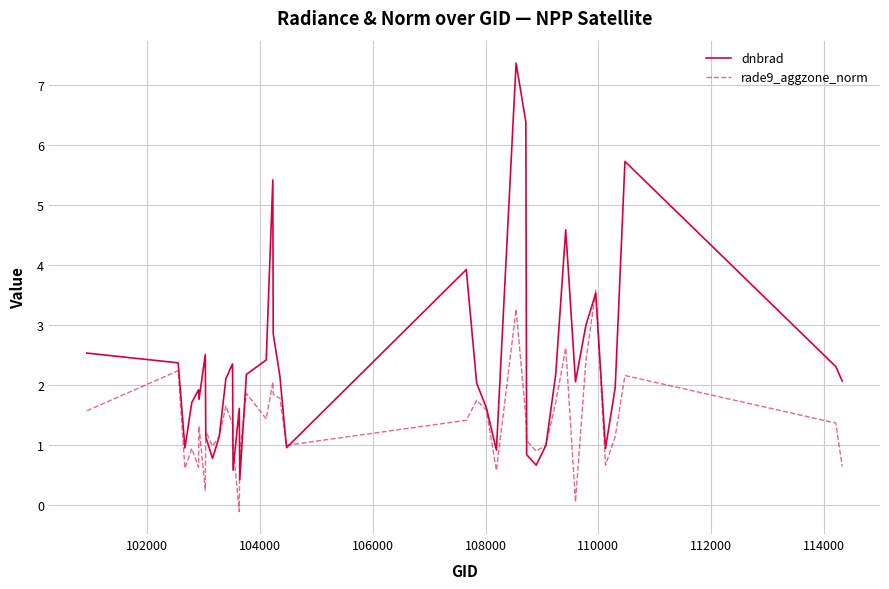

How many lines are shown in the chart?

2